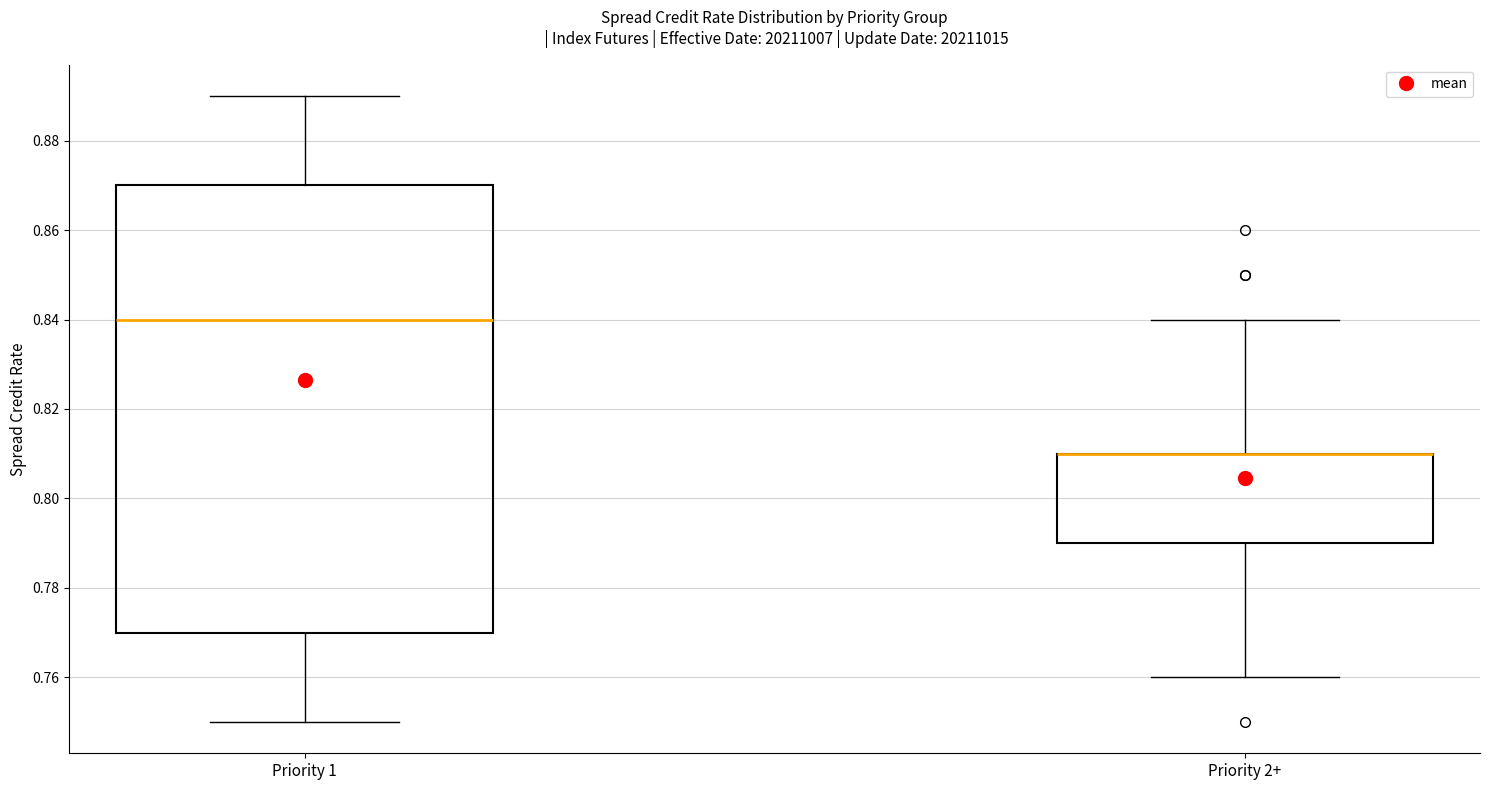

Comparing the boxes themselves (not the whiskers), which one is the tallest?

Priority 1